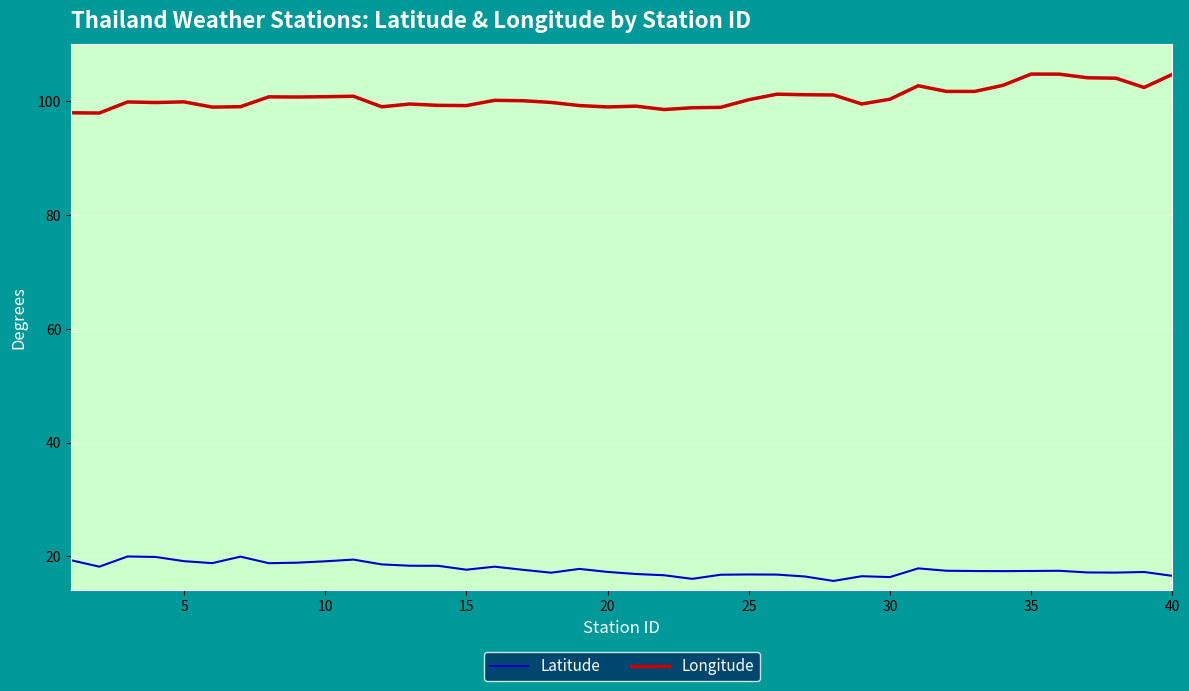

Which series has the largest total across all categories?

Longitude